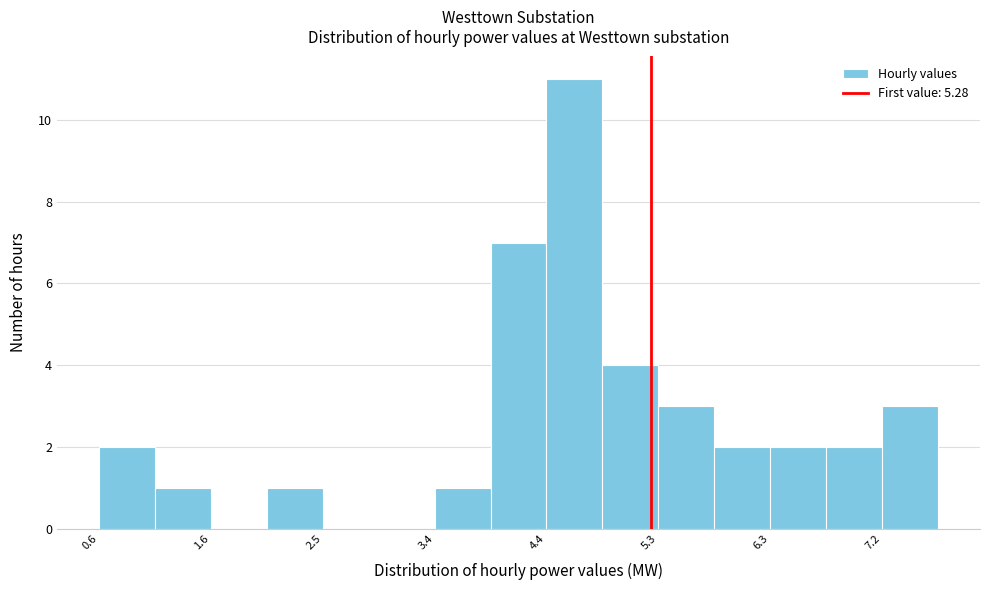

What is the height of the bar covering 3.4 to 3.9 on the x-axis? Neither the bar edges nor the heights are printed on the chart, so give them approximately, as read against the axes.

1